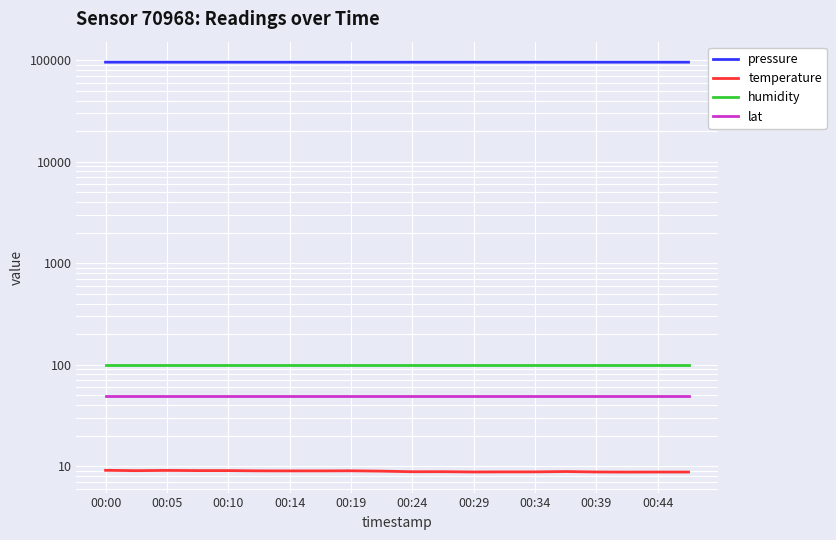

What is the sum of all lat values?

976.2